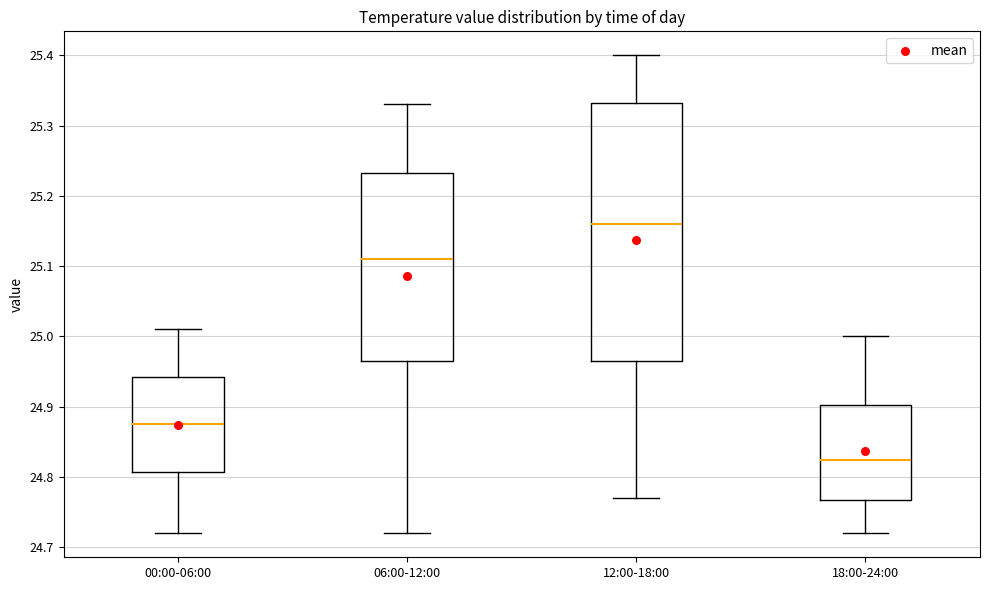

Reading left to right, read every box against the y-axis: the position of its median line, the range the box covers, and the ends of its whiskers. The values are not printed on the chart, so give them approximately, as read against the axis.

00:00-06:00: median 24.88, box 24.81 to 24.94, whiskers 24.72 to 25.01
06:00-12:00: median 25.11, box 24.97 to 25.23, whiskers 24.72 to 25.33
12:00-18:00: median 25.16, box 24.97 to 25.33, whiskers 24.77 to 25.40
18:00-24:00: median 24.83, box 24.77 to 24.90, whiskers 24.72 to 25.00